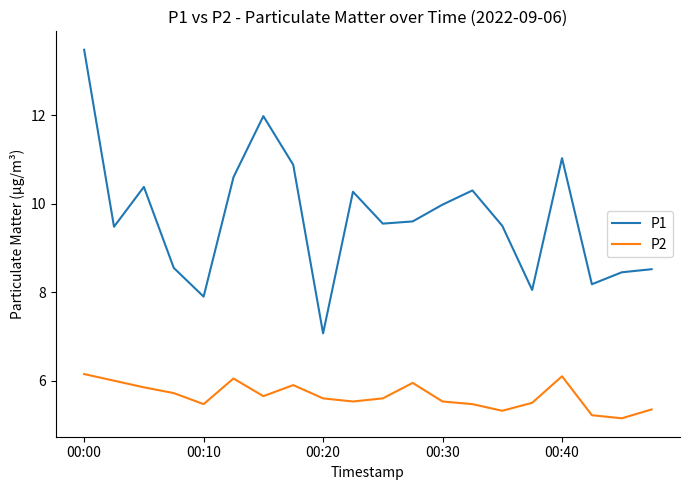

List the series in order of their peak value, lowest first.

P2, P1